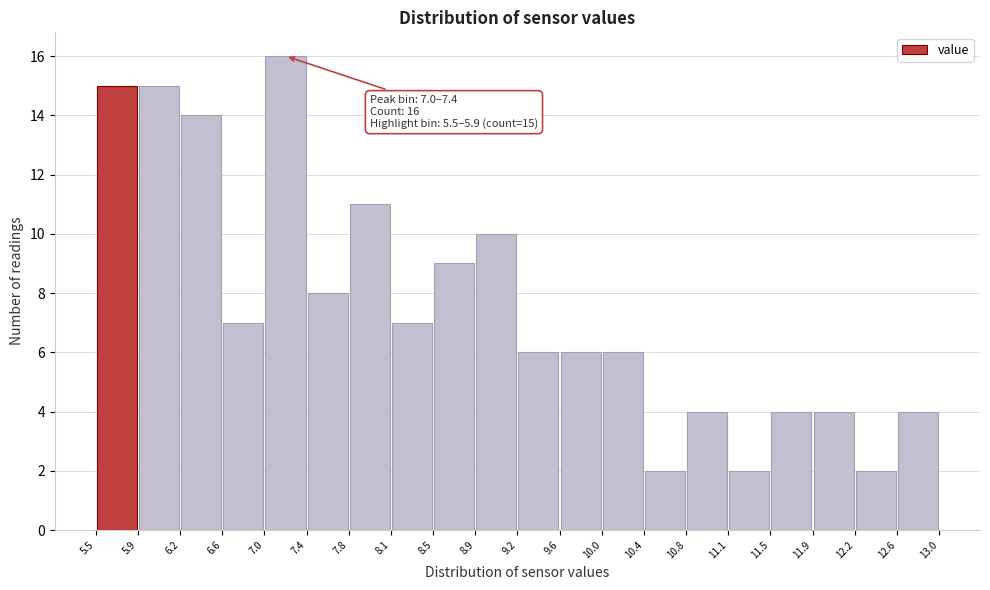

Which range on the x-axis has the tallest bar?

7.0 to 7.4